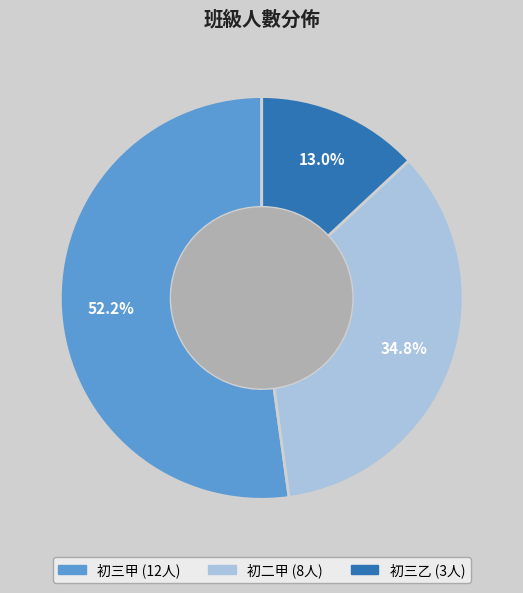

To the nearest percent, what is the difference between the largest and smallest slice percentages?

39%